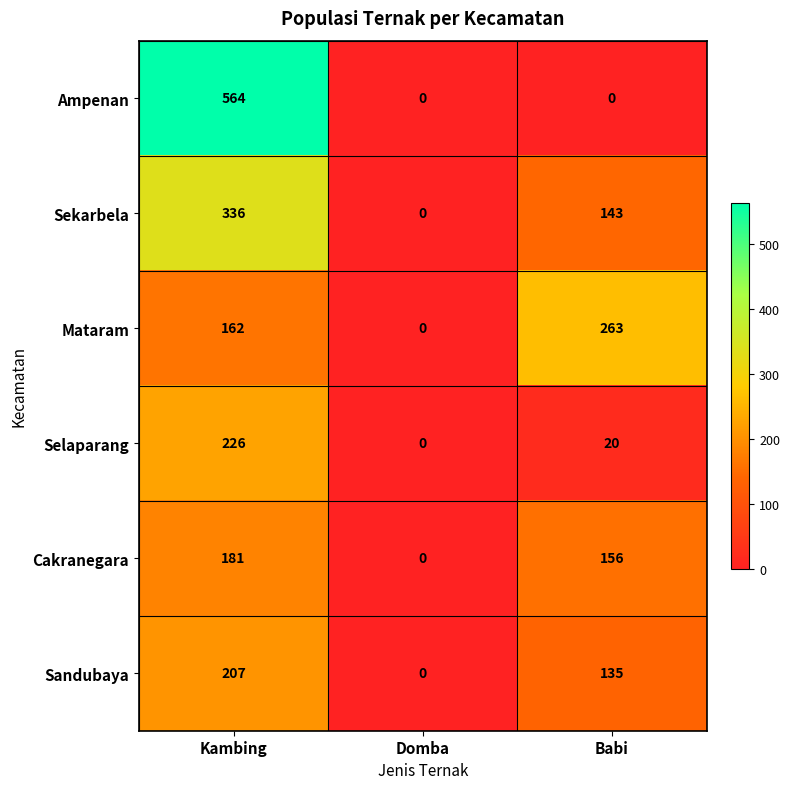

What is the total value across all series at Kambing?

1676